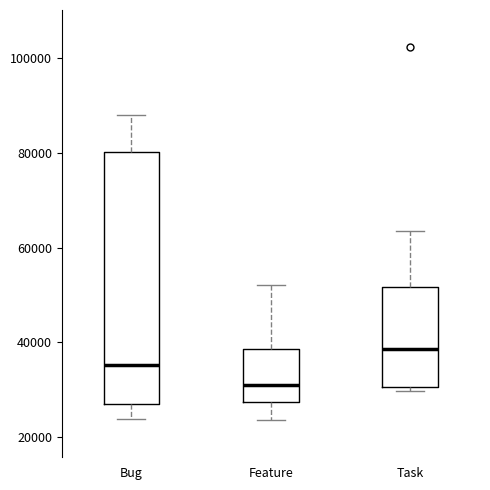

Which box's median line is the lowest?

Feature